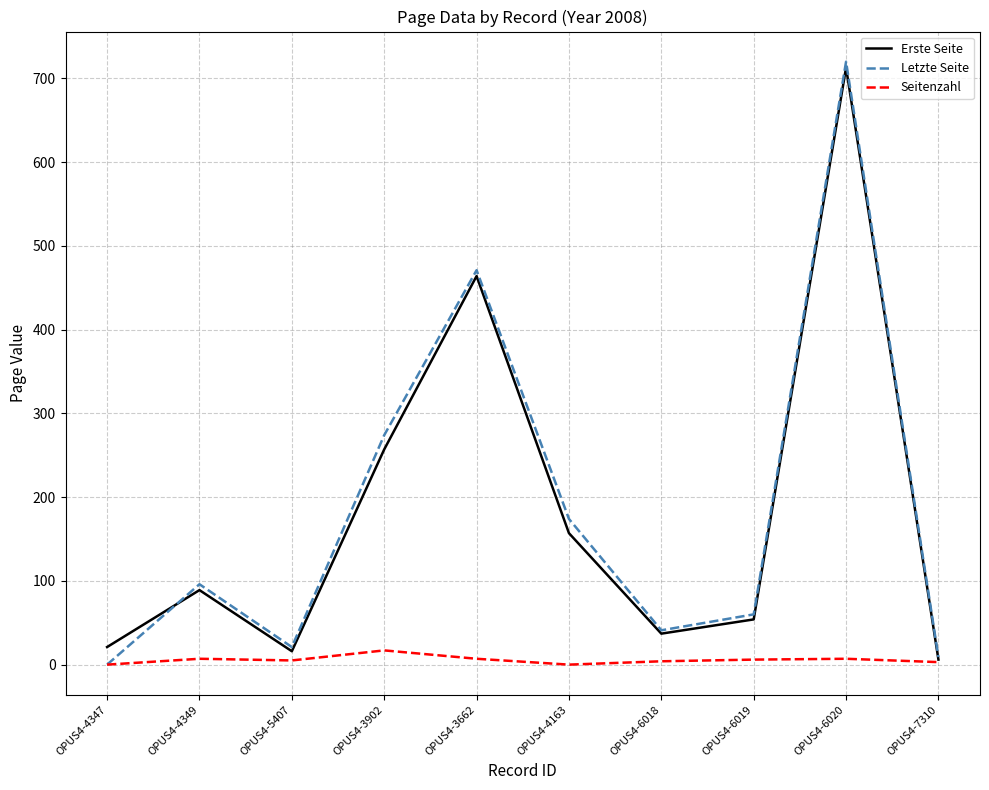

Between OPUS4-5407 and OPUS4-3902, which series saw the biggest shift?

Letzte Seite